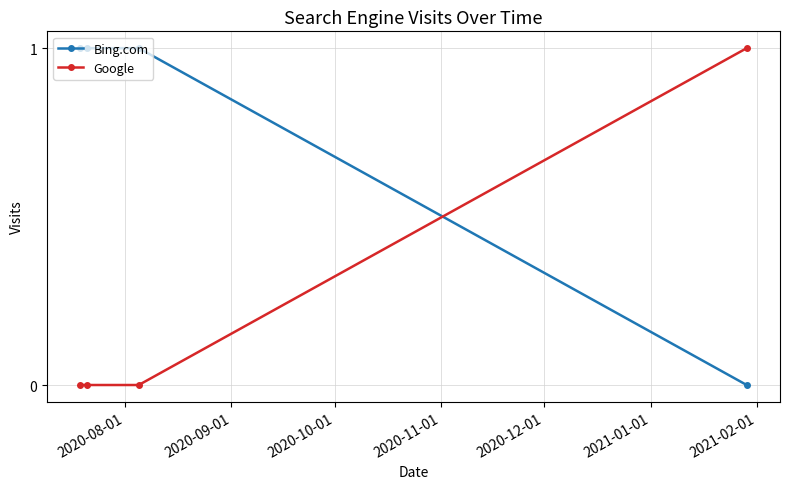

List the series in order of their overall mean, lowest first.

Google, Bing.com